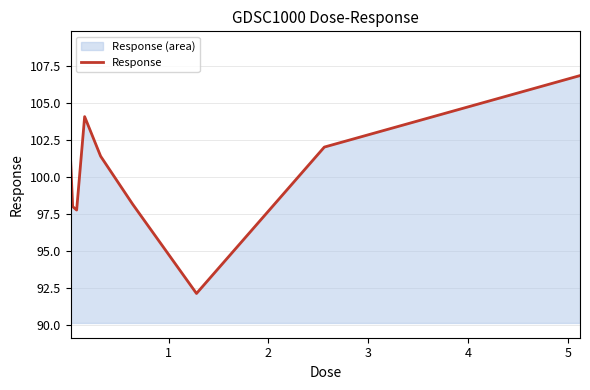

What is the greatest value displayed?

106.9